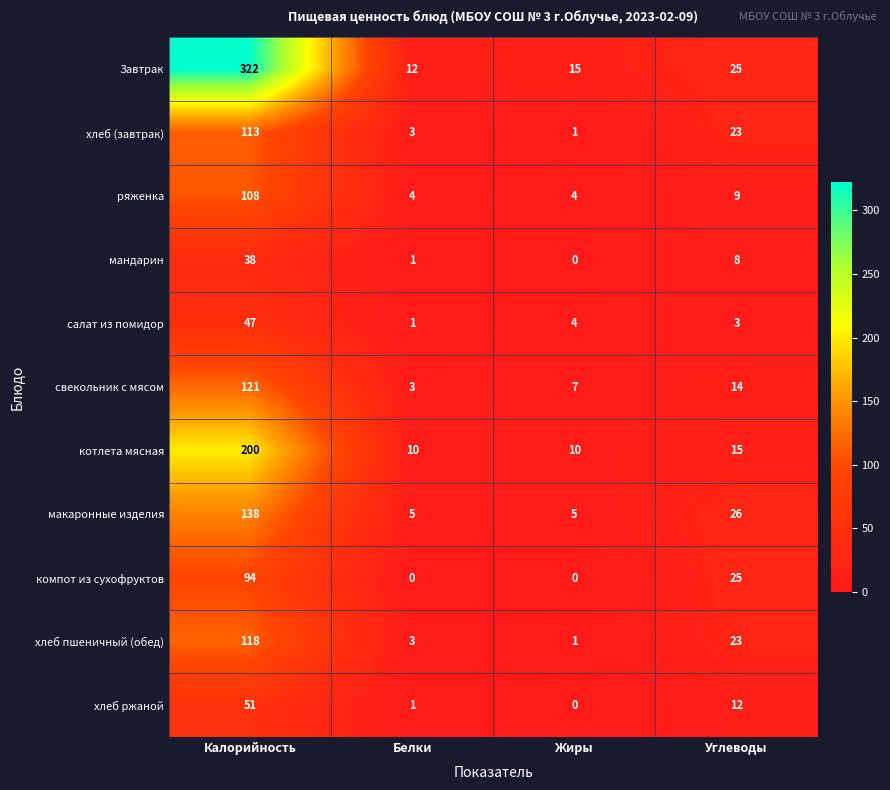

The value of хлеб ржаной at Жиры is -19. True or false?

False